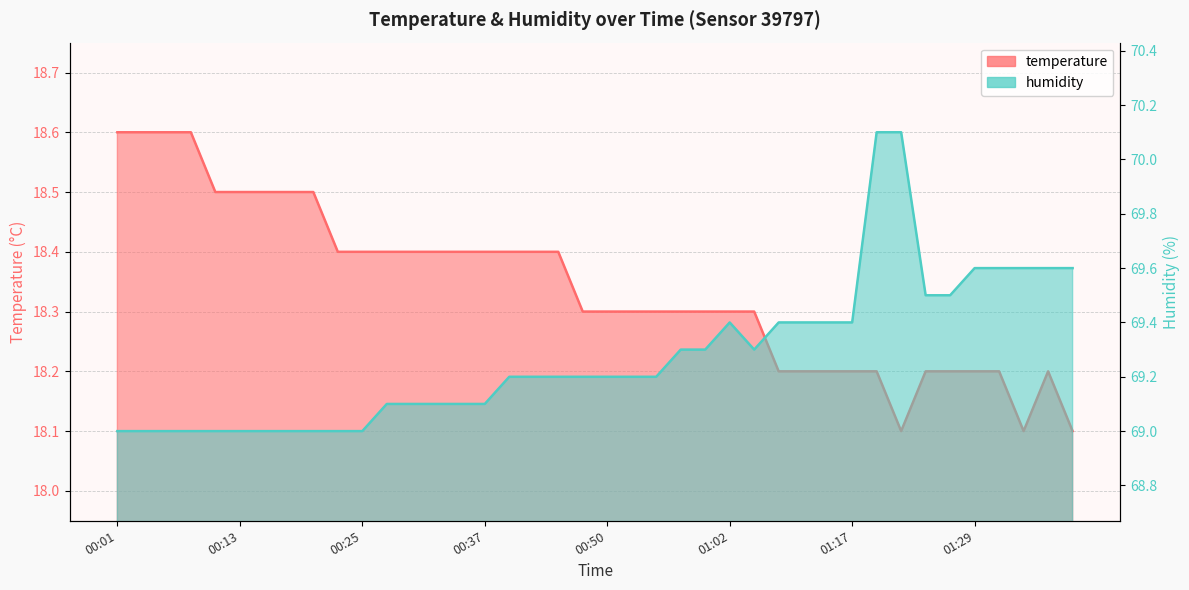

What is the label of the 9th point from the left?

00:20